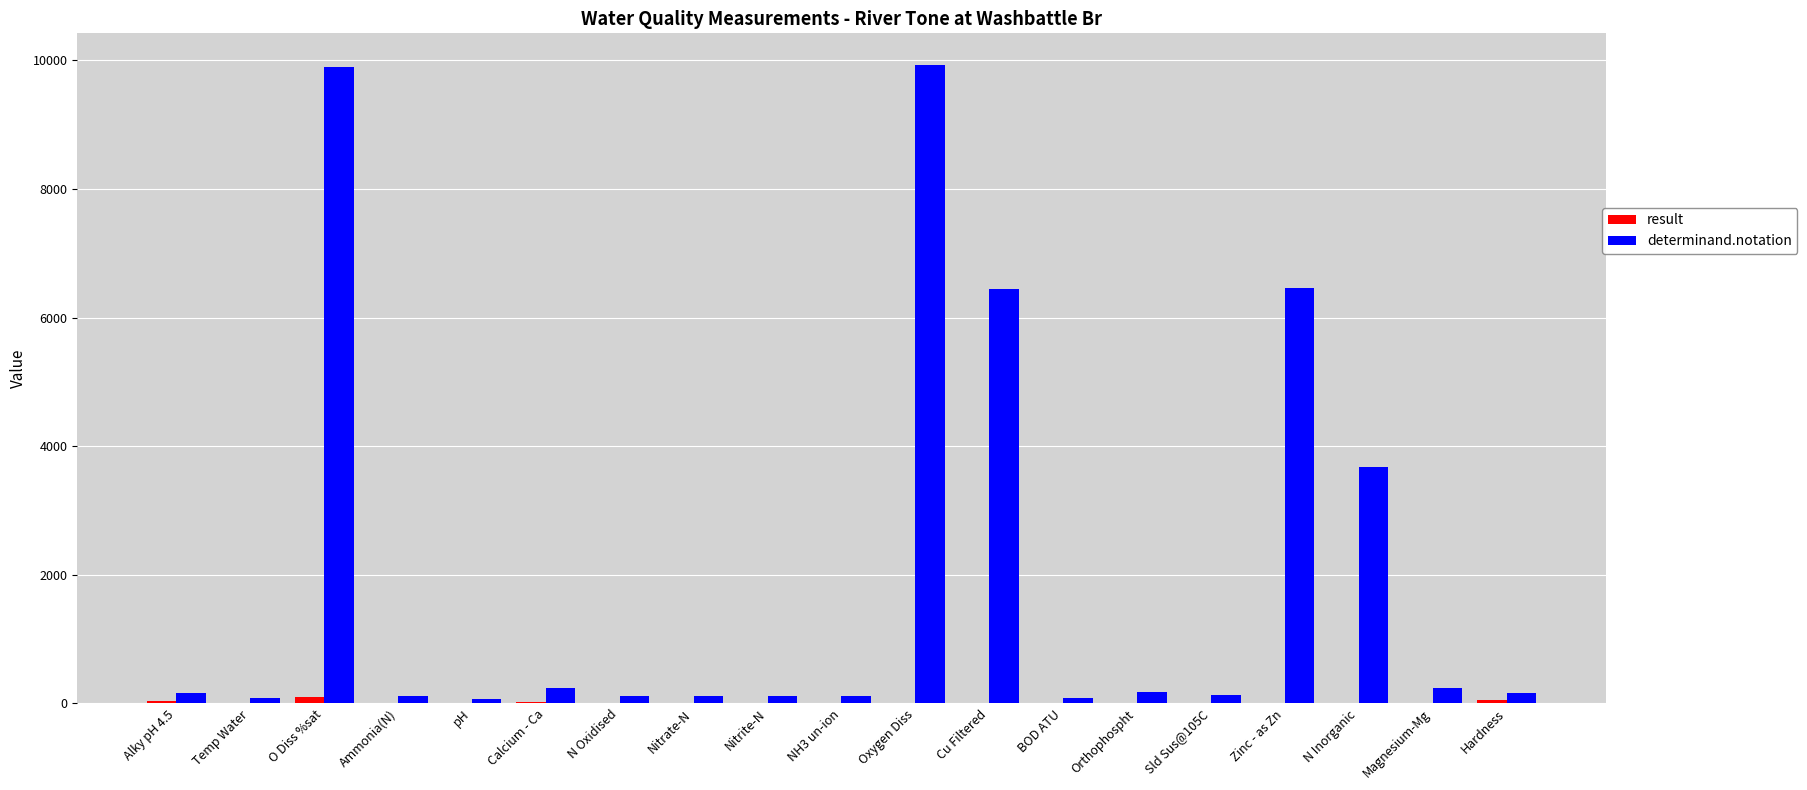

Which series has the largest total across all categories?

determinand.notation